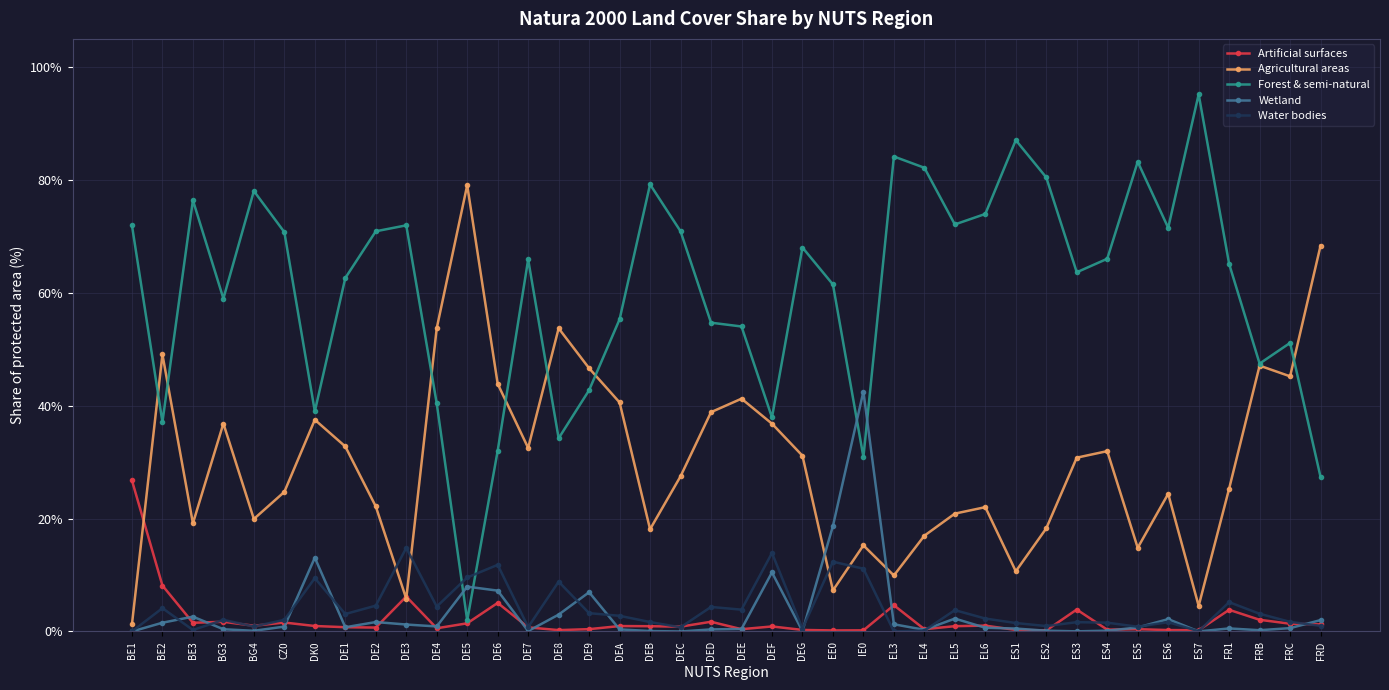

Which category has the highest value in the Forest & semi-natural series?

ES7